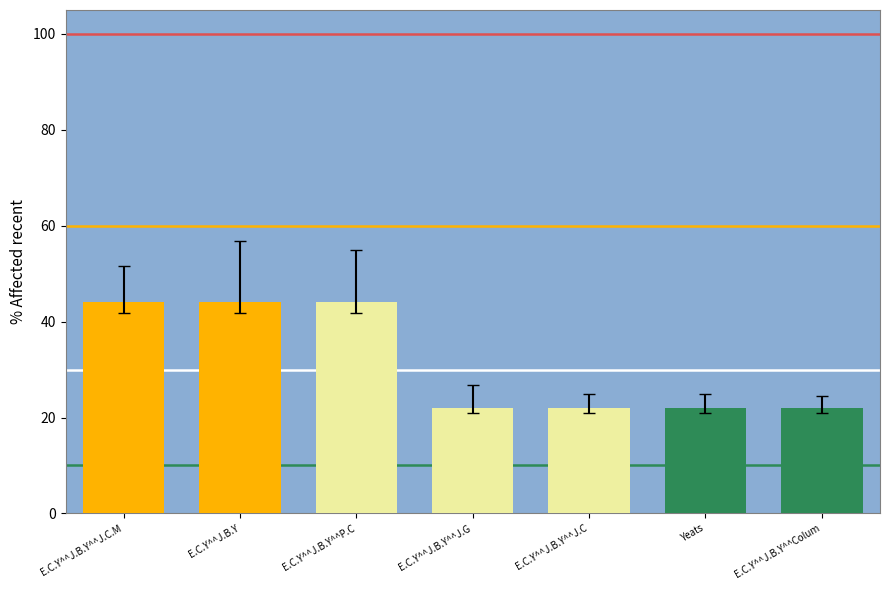

Reading right to left, list all the values displayed in this chart.

22	22	22	22	44	44	44